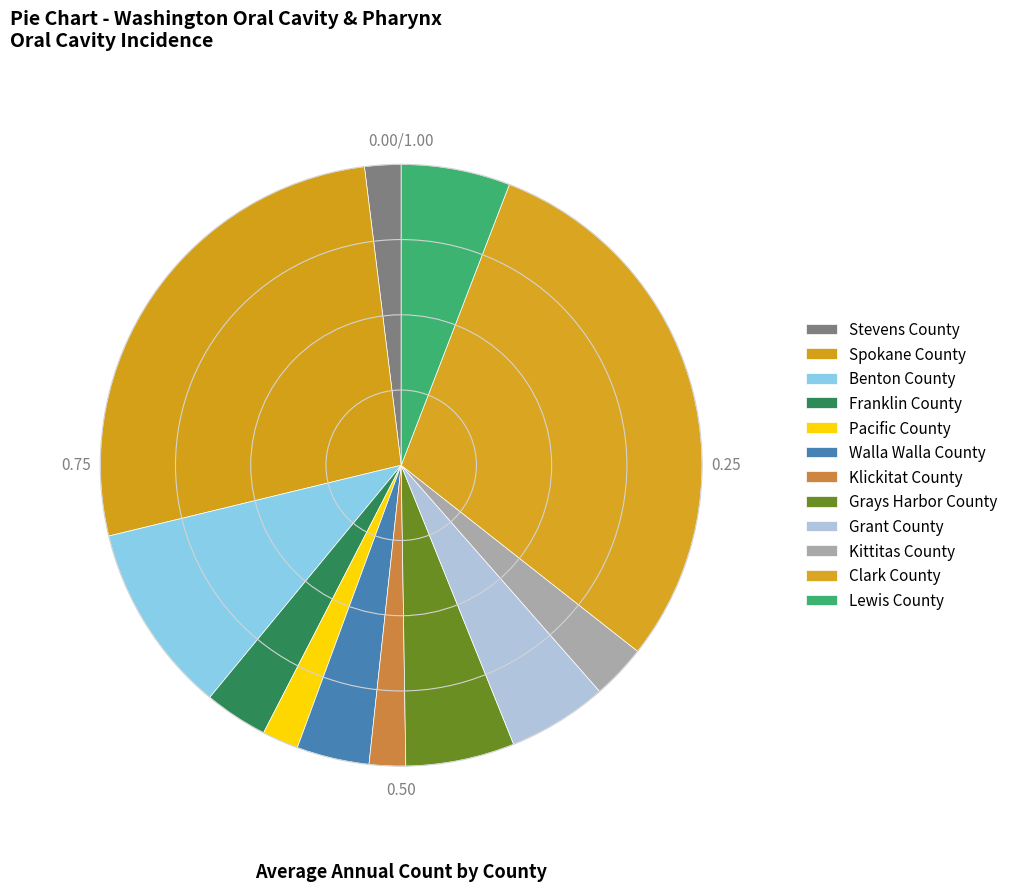

What is the ratio of the value at Clark County to the value at Walla Walla County?

7.6